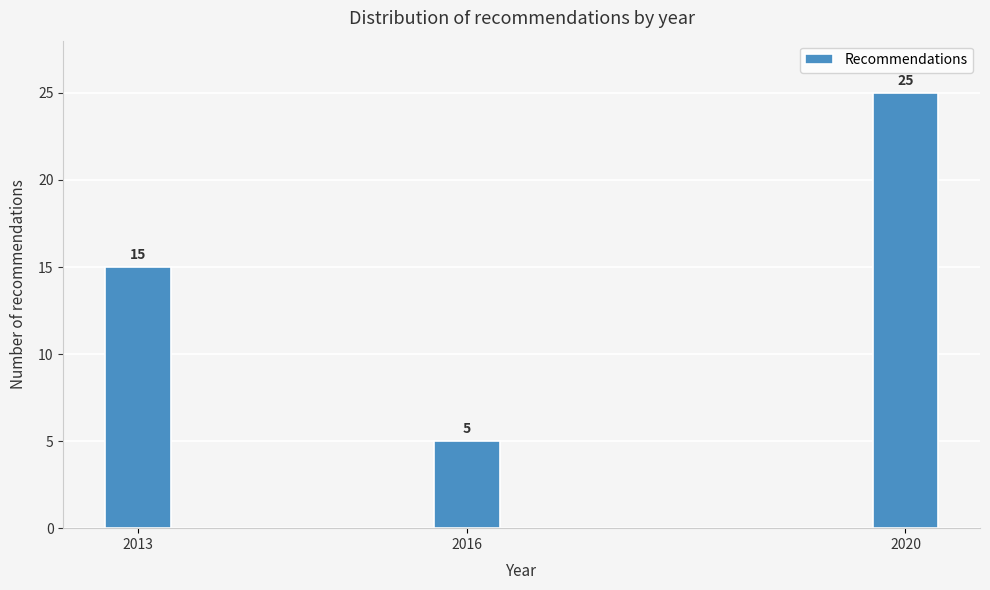

Reading left to right, extract all data points from this chart.

15	5	25